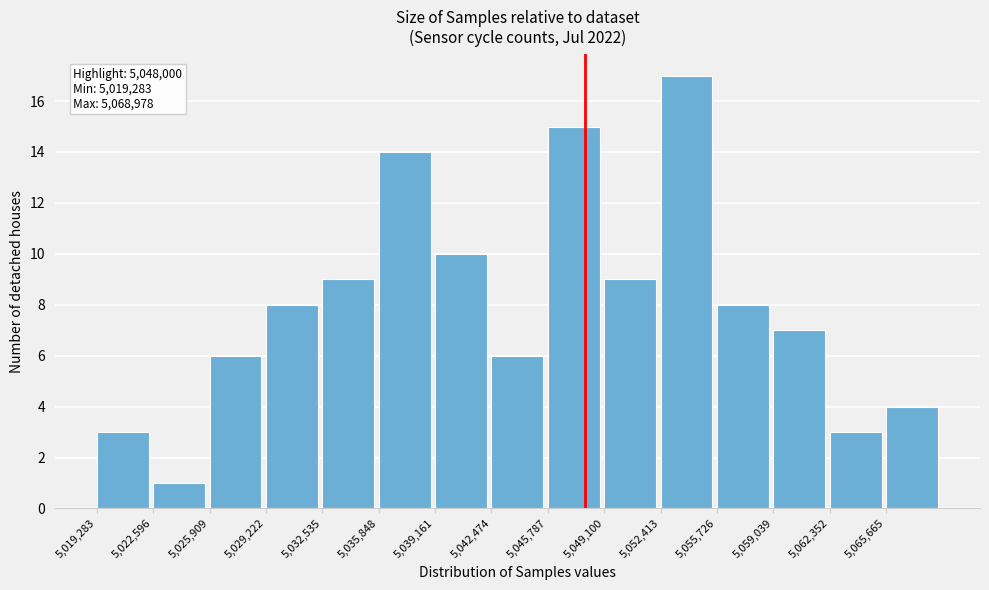

Over which range of the x-axis is the bar tallest?

5052500 to 5055500